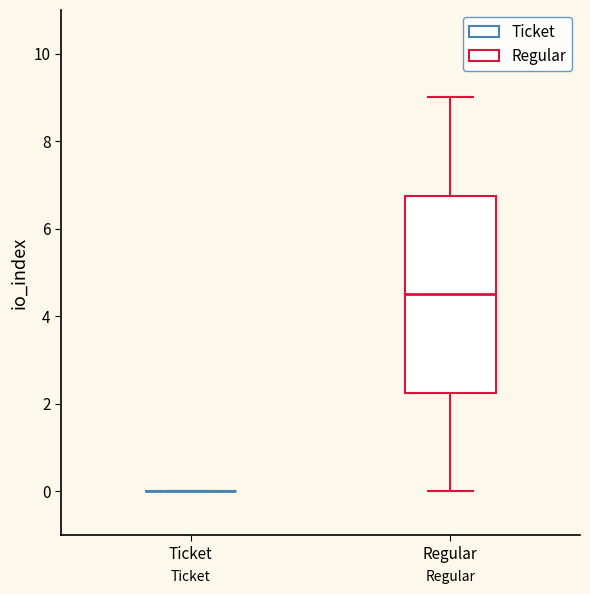

Reading left to right, read every box against the y-axis: the position of its median line, the range the box covers, and the ends of its whiskers. The values are not printed on the chart, so give them approximately, as read against the axis.

Ticket: box collapsed to a line at 0.0, whiskers 0.0 to 0.0
Regular: median 4.6, box 2.2 to 6.8, whiskers 0.0 to 9.0